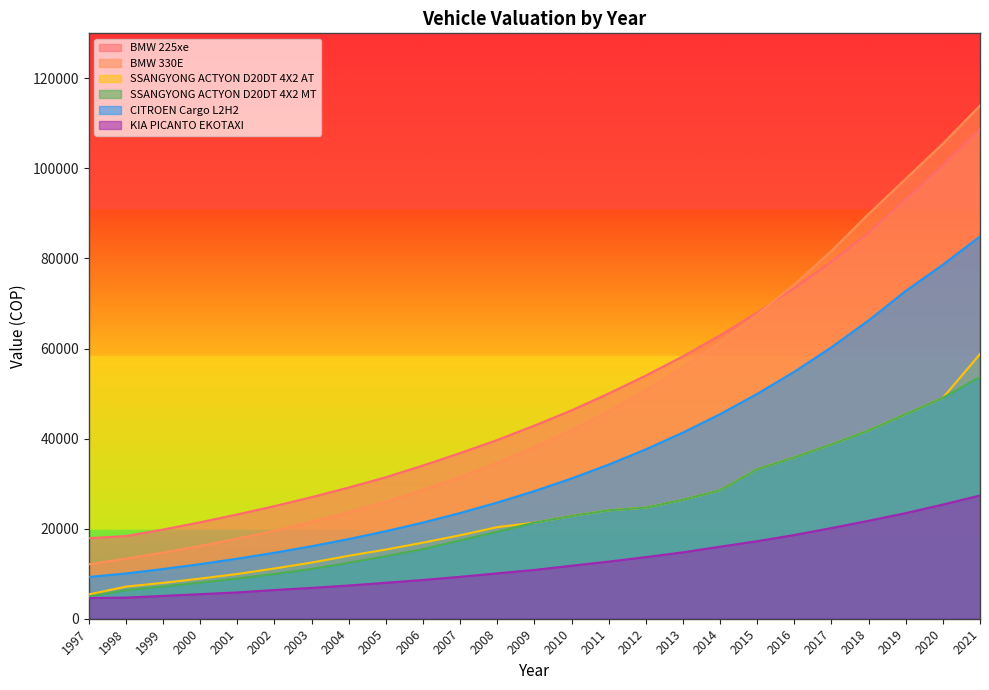

At 2017, list the series in order from largest to smallest.

BMW 330E, BMW 225xe, CITROEN Cargo L2H2, SSANGYONG ACTYON D20DT 4X2 AT, SSANGYONG ACTYON D20DT 4X2 MT, KIA PICANTO EKOTAXI